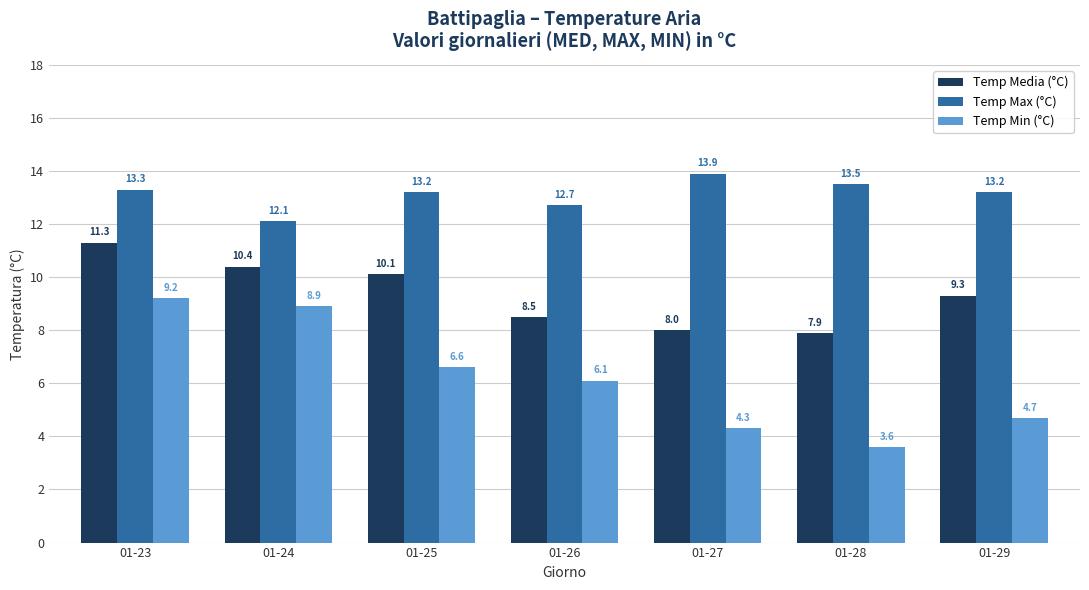

What is the highest value of the Temp Max (°C) series?

13.9